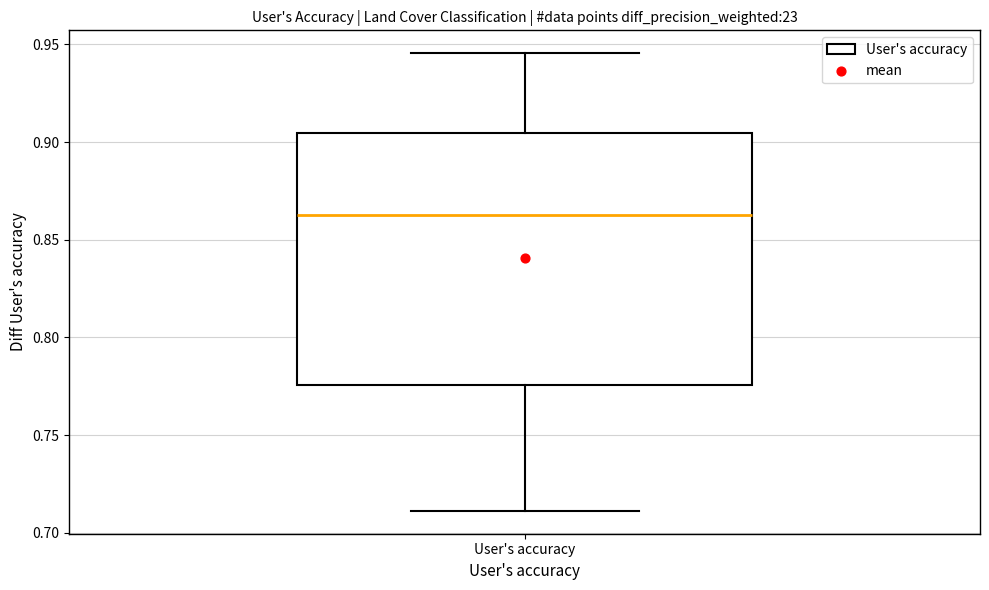

Where does the upper whisker of the box for User's accuracy end on the y-axis? The values are not printed on the chart, so give them approximately, as read against the axis.

0.945